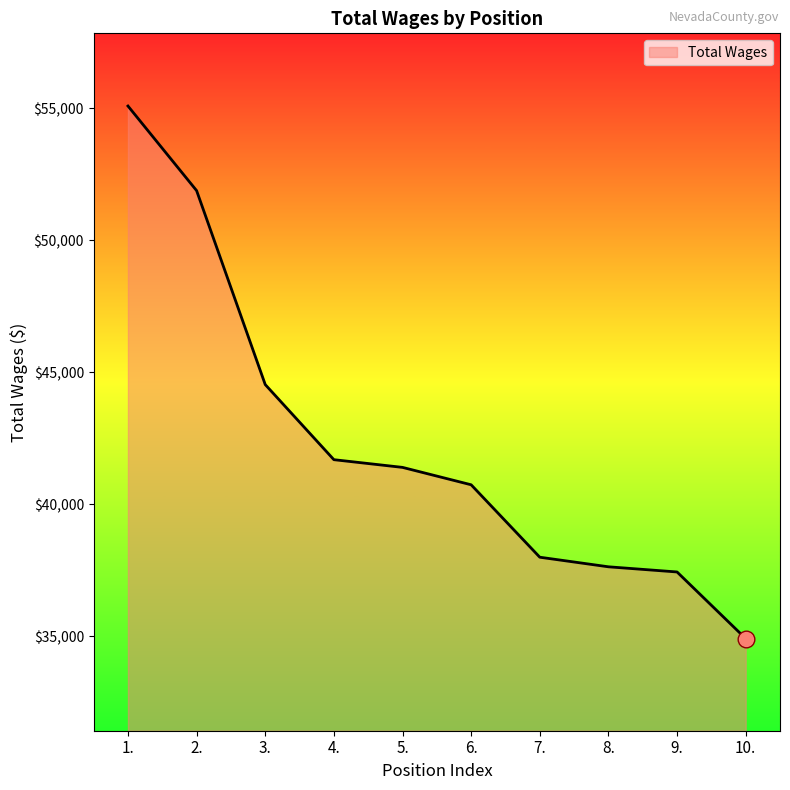

Reading right to left, transcribe all the data shown in this chart.

10.=34910	9.=37433	8.=37629	7.=37992	6.=40736	5.=41395	4.=41687	3.=44532	2.=51879	1.=55084